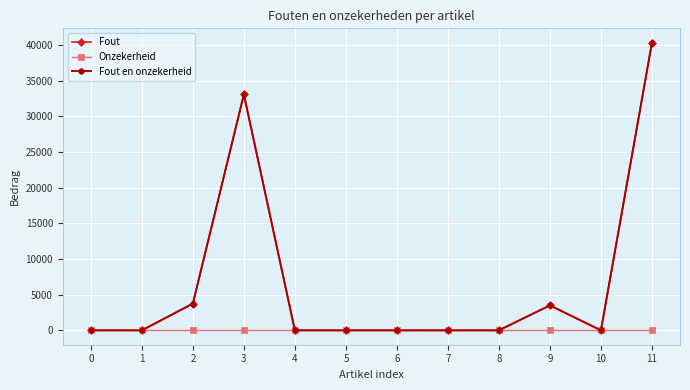

Is this an area chart (filled region under the line)?

No